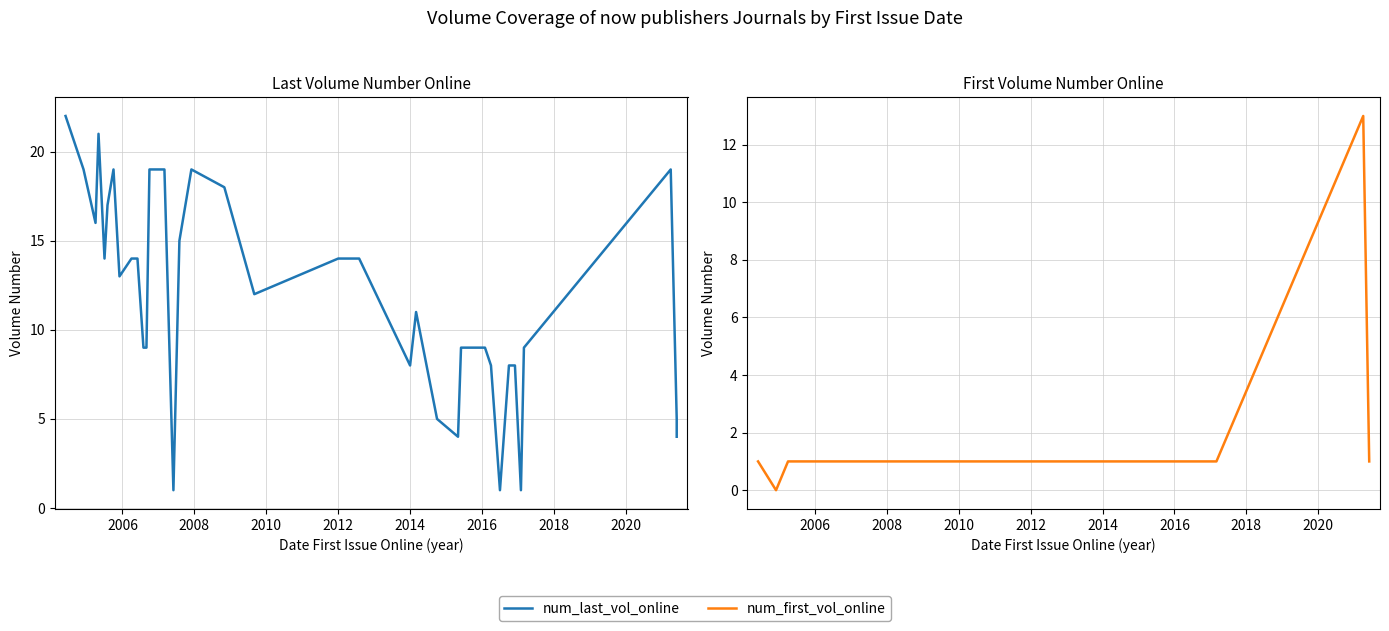

List the series in order of their overall mean, highest first.

num_last_vol_online, num_first_vol_online